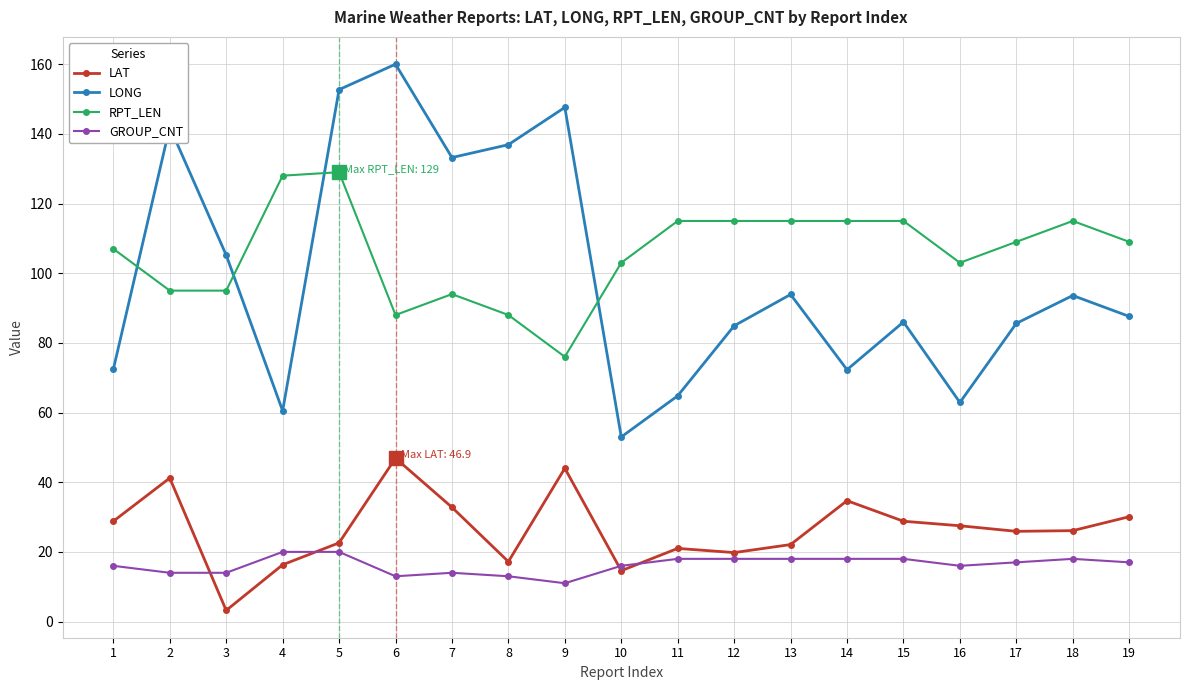

True or false: LAT has a value of 44.0 at 9.

True